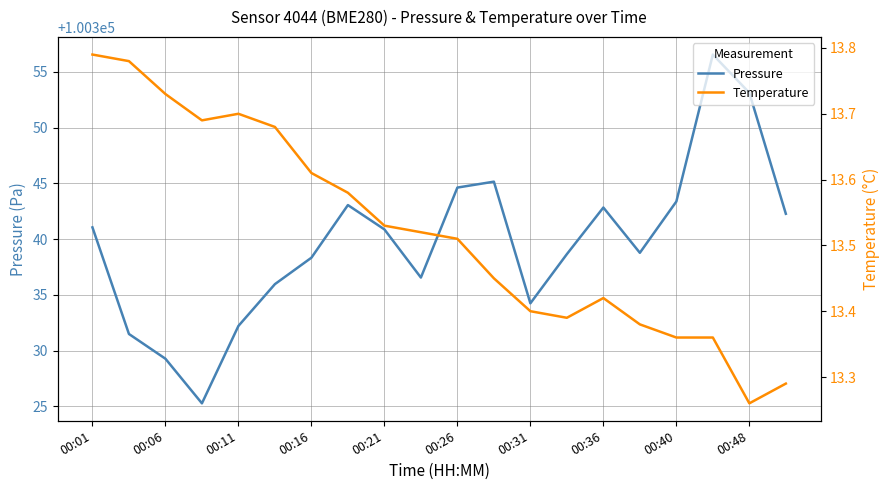

True or false: Pressure and Temperature intersect in this chart.

False